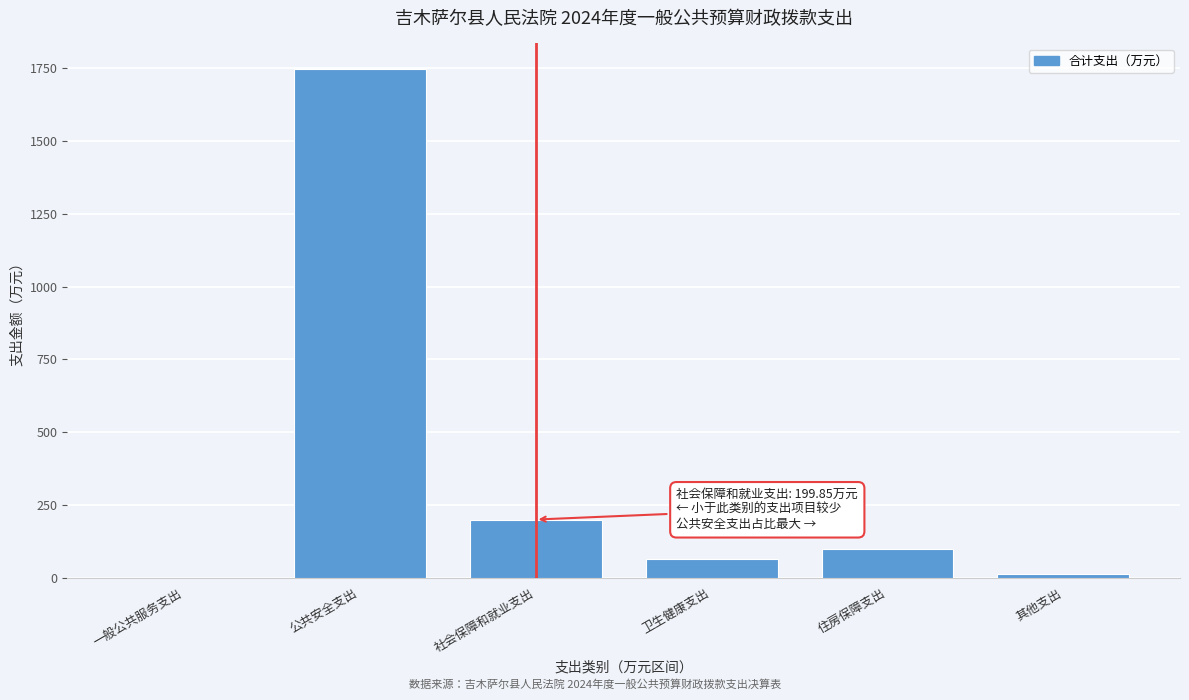

Where is the data nearest to the value 874?

社会保障和就业支出